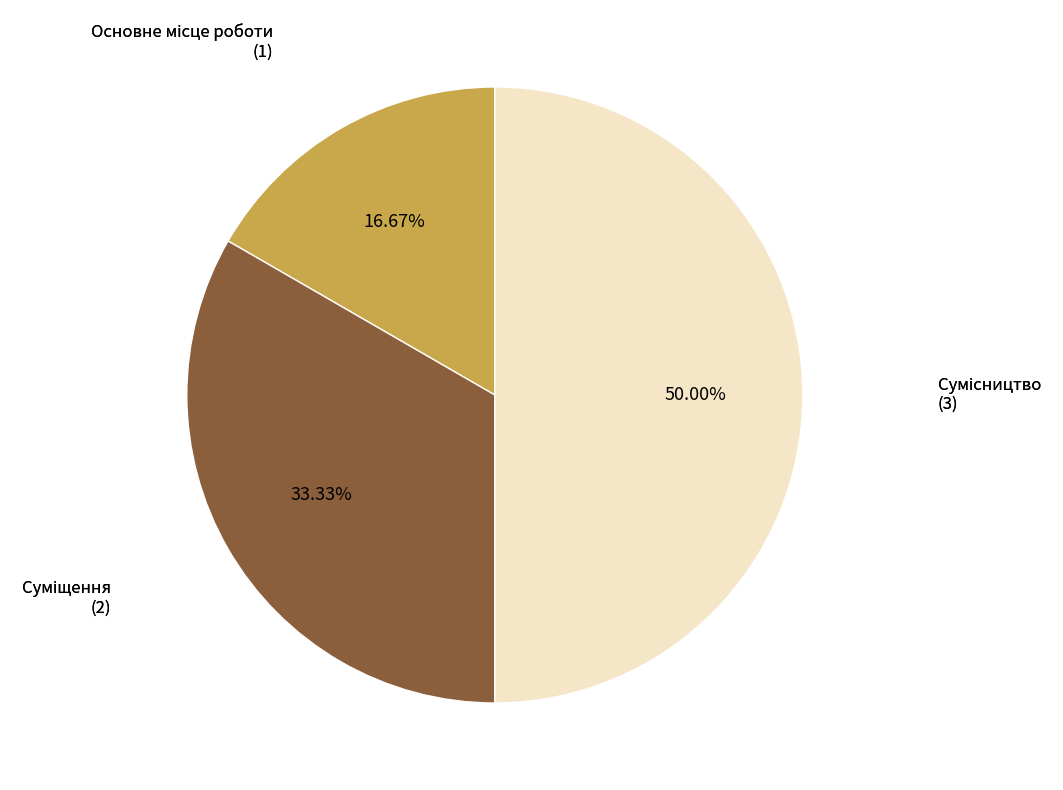

Which category has the smallest portion of the pie?

Основне місце роботи